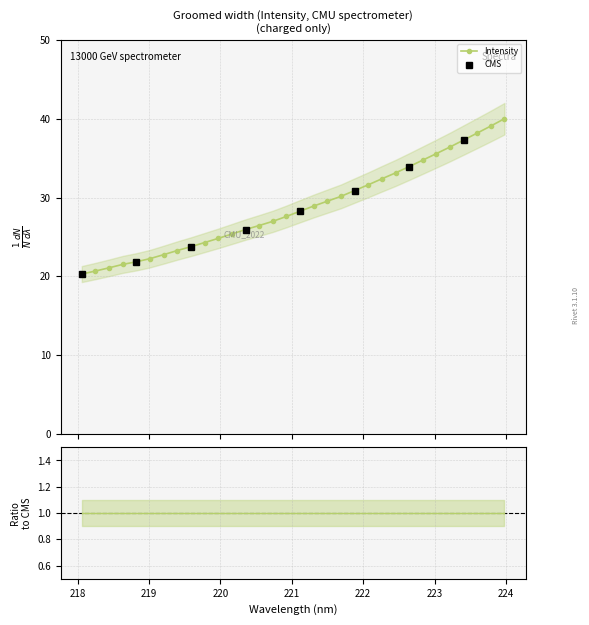

How many data points are less than 28?

16